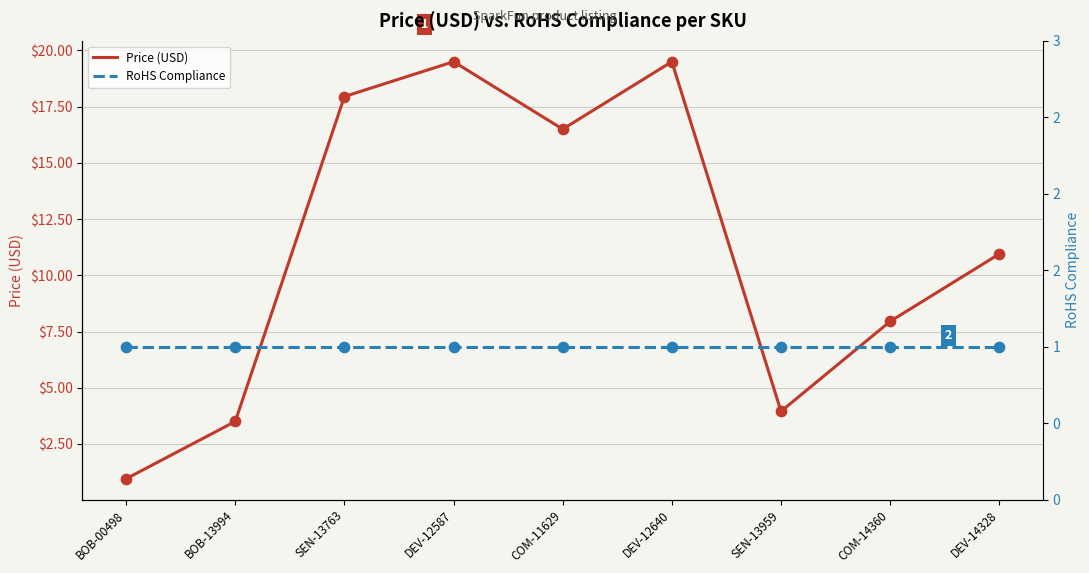

Which series has the largest total across all categories?

Price (USD)